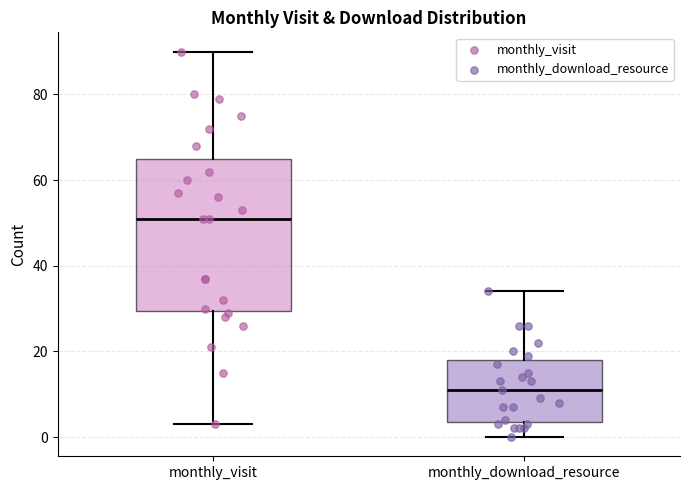

Where is the lower edge of the box for monthly_download_resource on the y-axis? The values are not printed on the chart, so give them approximately, as read against the axis.

4